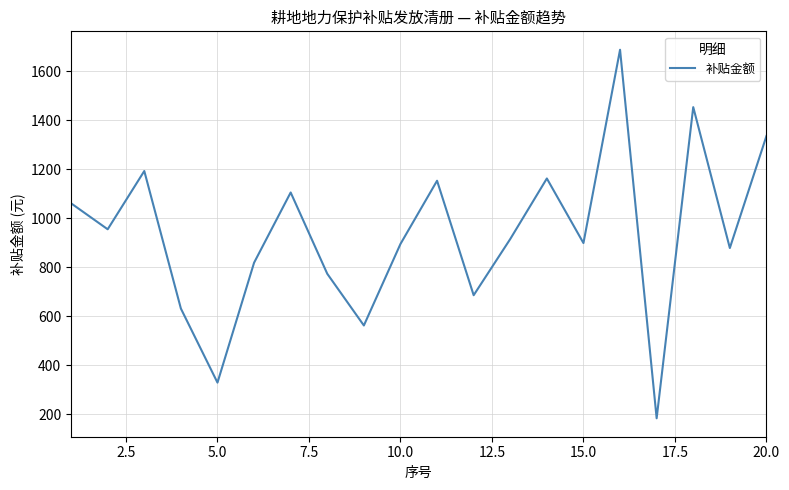

What is the maximum value shown in the chart?

1688.6